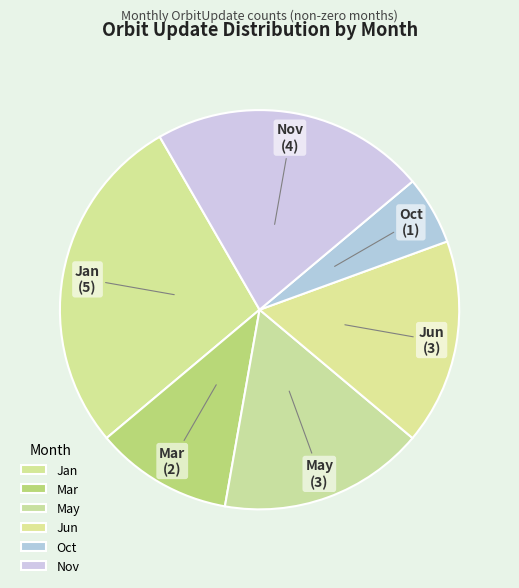

Does May represent more than half of the total?

No